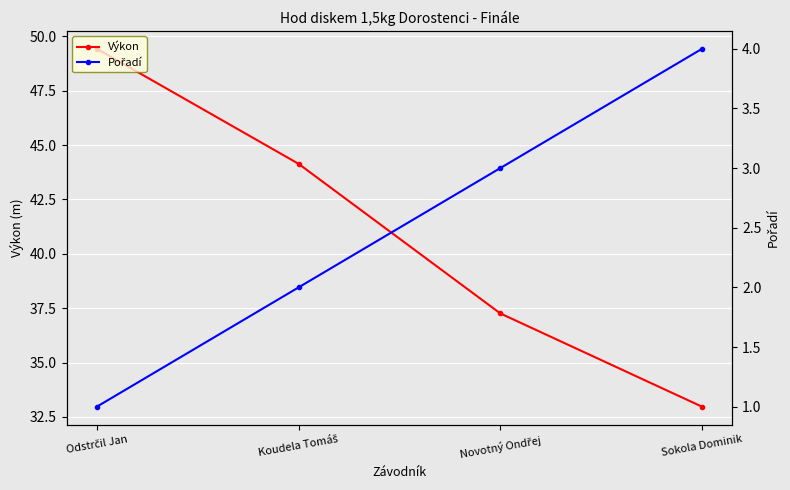

What is the sum of the Výkon values at Novotný Ondřej and Koudela Tomáš?

81.4